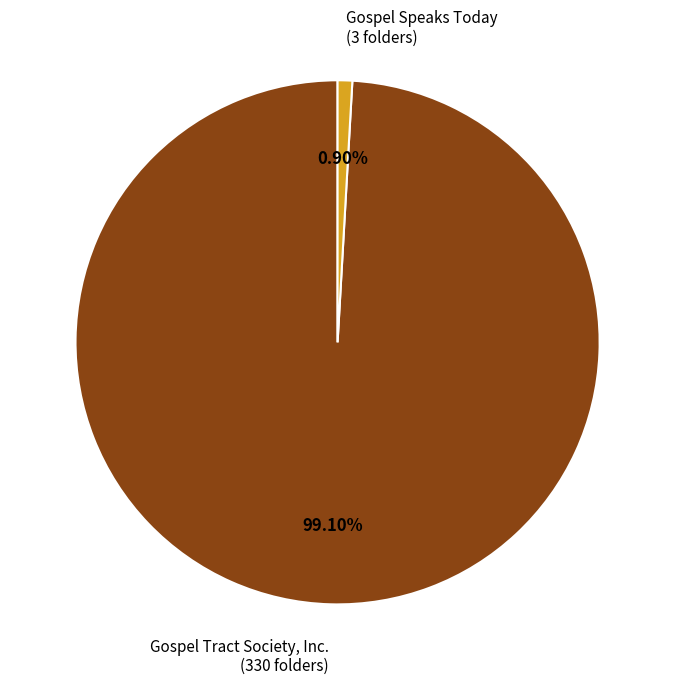

How many slices are in this pie chart?

2